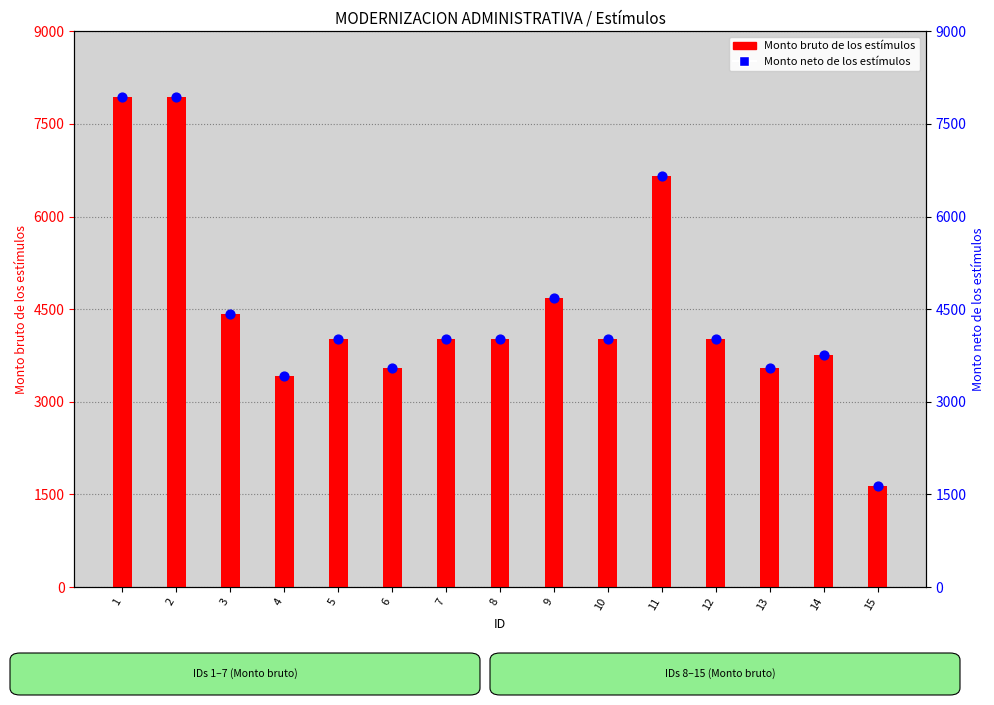

At how many categories does at least one series exceed 7560?

2